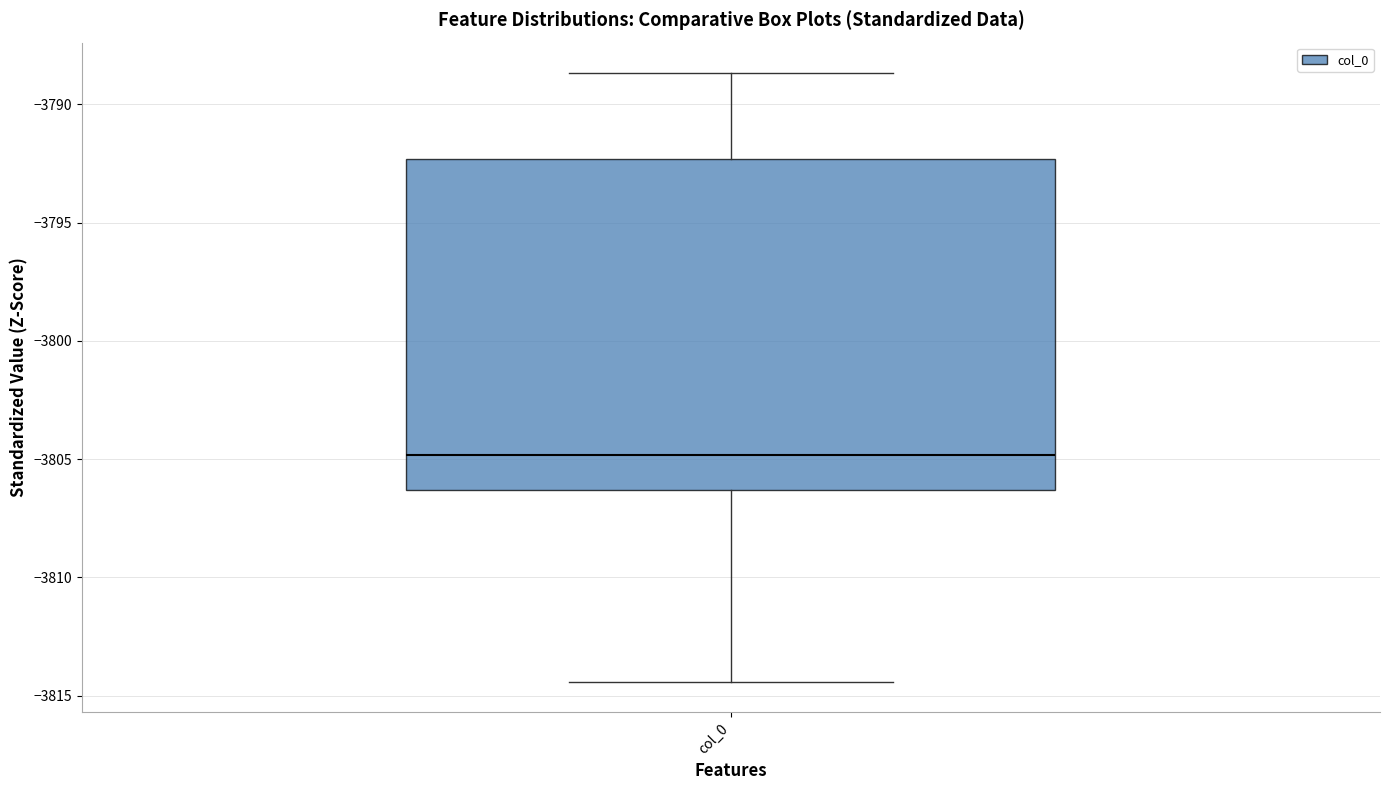

Where does the median line of the box for col_0 sit on the y-axis? The values are not printed on the chart, so give them approximately, as read against the axis.

-3805.0